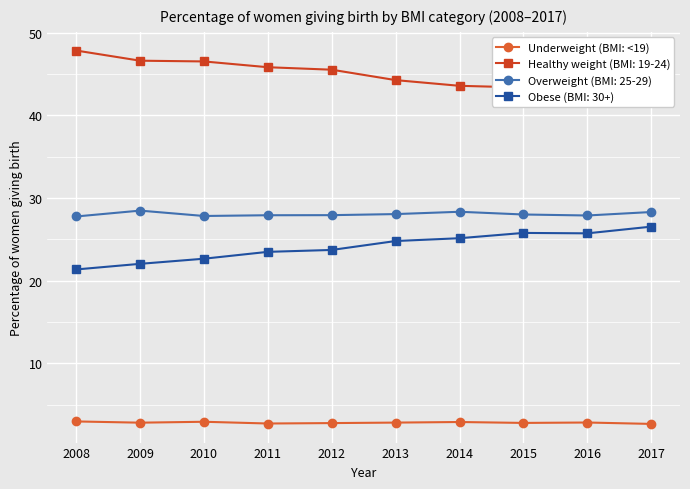

What is the value of the 3rd point from the left?

2.9